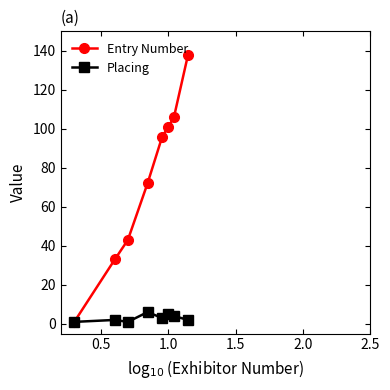

How many lines are shown in the chart?

2